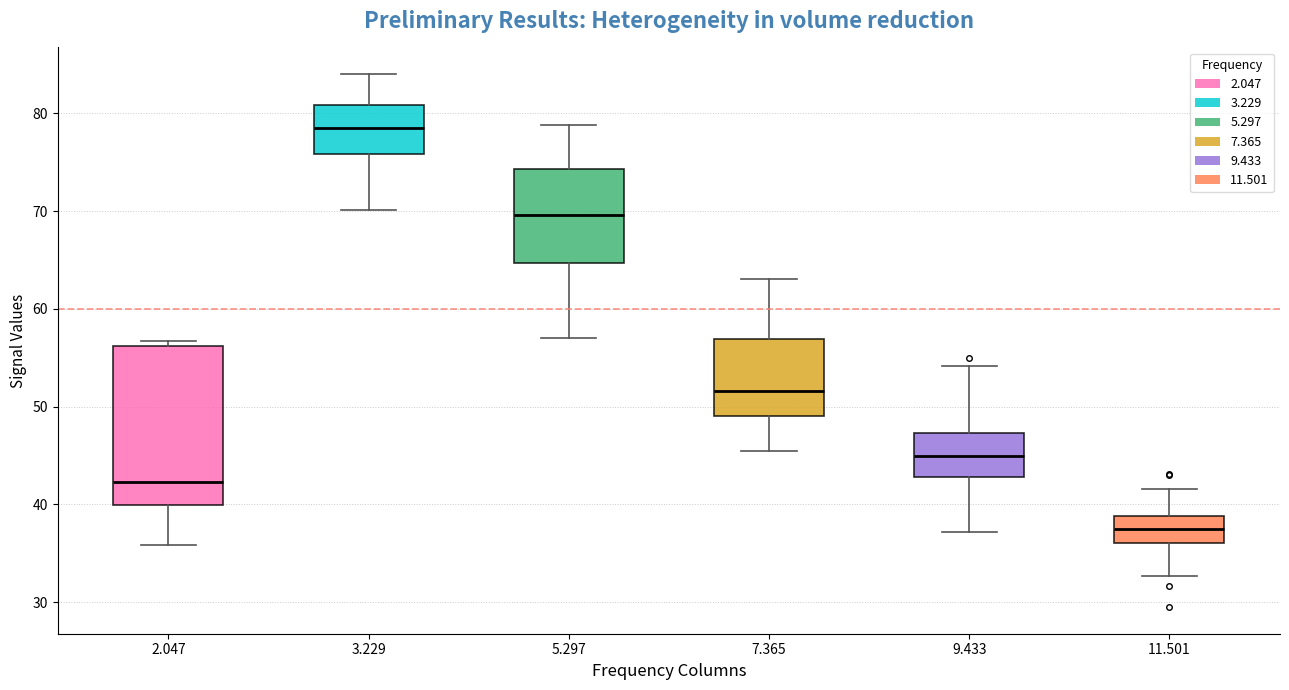

Which box has the lowest median line?

11.501